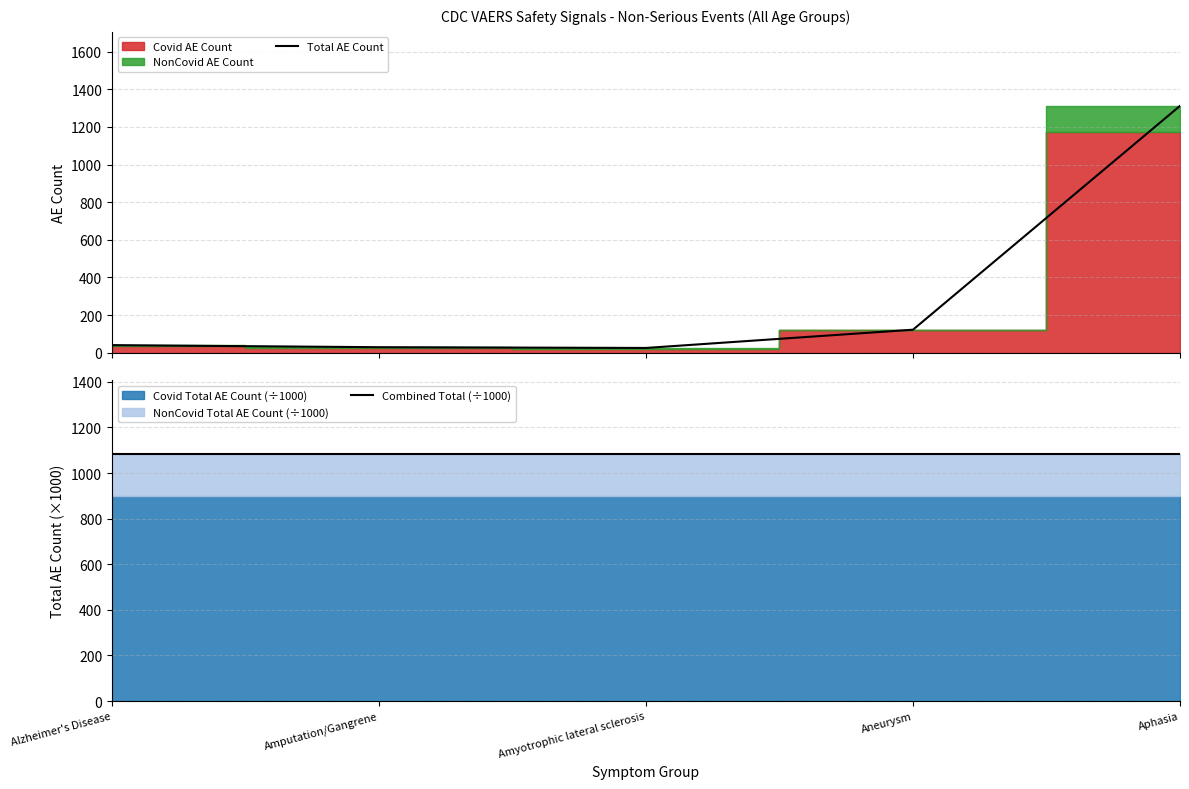

List the labels in order of Total AE Count value, largest first.

Aphasia, Aneurysm, Alzheimer's Disease, Amputation/Gangrene, Amyotrophic lateral sclerosis